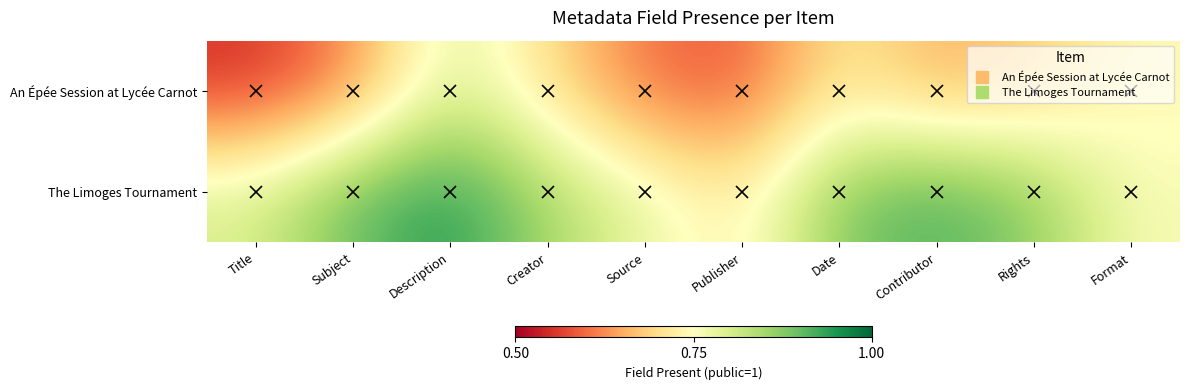

Reading left to right, what are all the values shown in this chart?

An Épée Session at Lycée Carnot: Title=0.6	Subject=0.6	Description=0.8	Creator=0.7	Source=0.6	Publisher=0.6	Date=0.7	Contributor=0.7	Rights=0.7	Format=0.7
The Limoges Tournament: Title=0.8	Subject=0.9	Description=0.9	Creator=0.8	Source=0.8	Publisher=0.7	Date=0.9	Contributor=0.9	Rights=0.9	Format=0.8